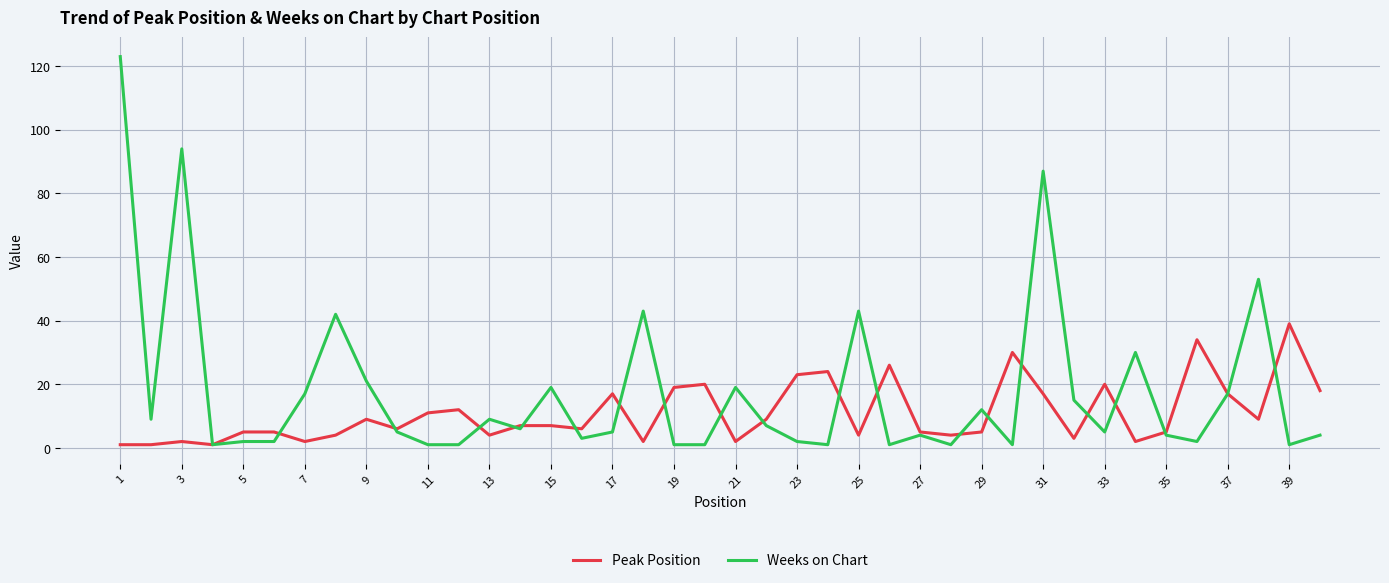

Rank the series by their maximum value, from highest to lowest.

Weeks on Chart, Peak Position